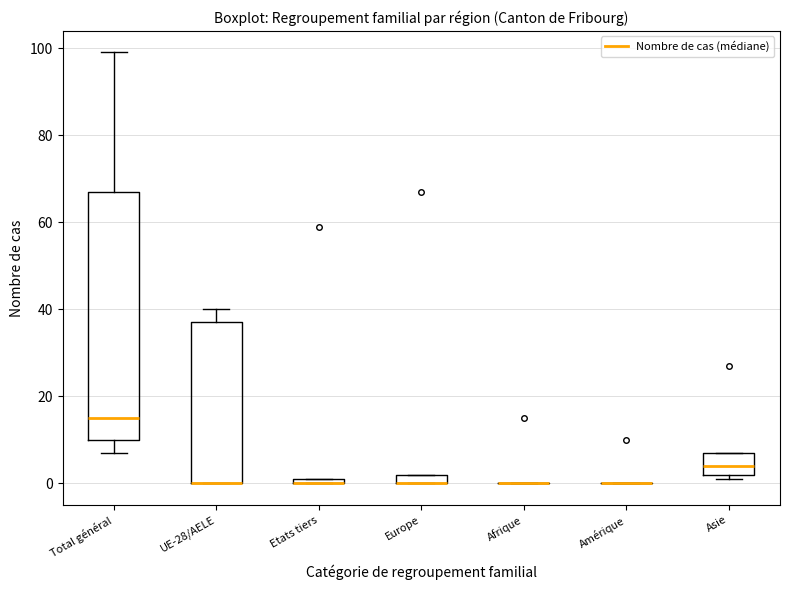

Which box is the tallest, from its lower edge to its upper edge?

Total général